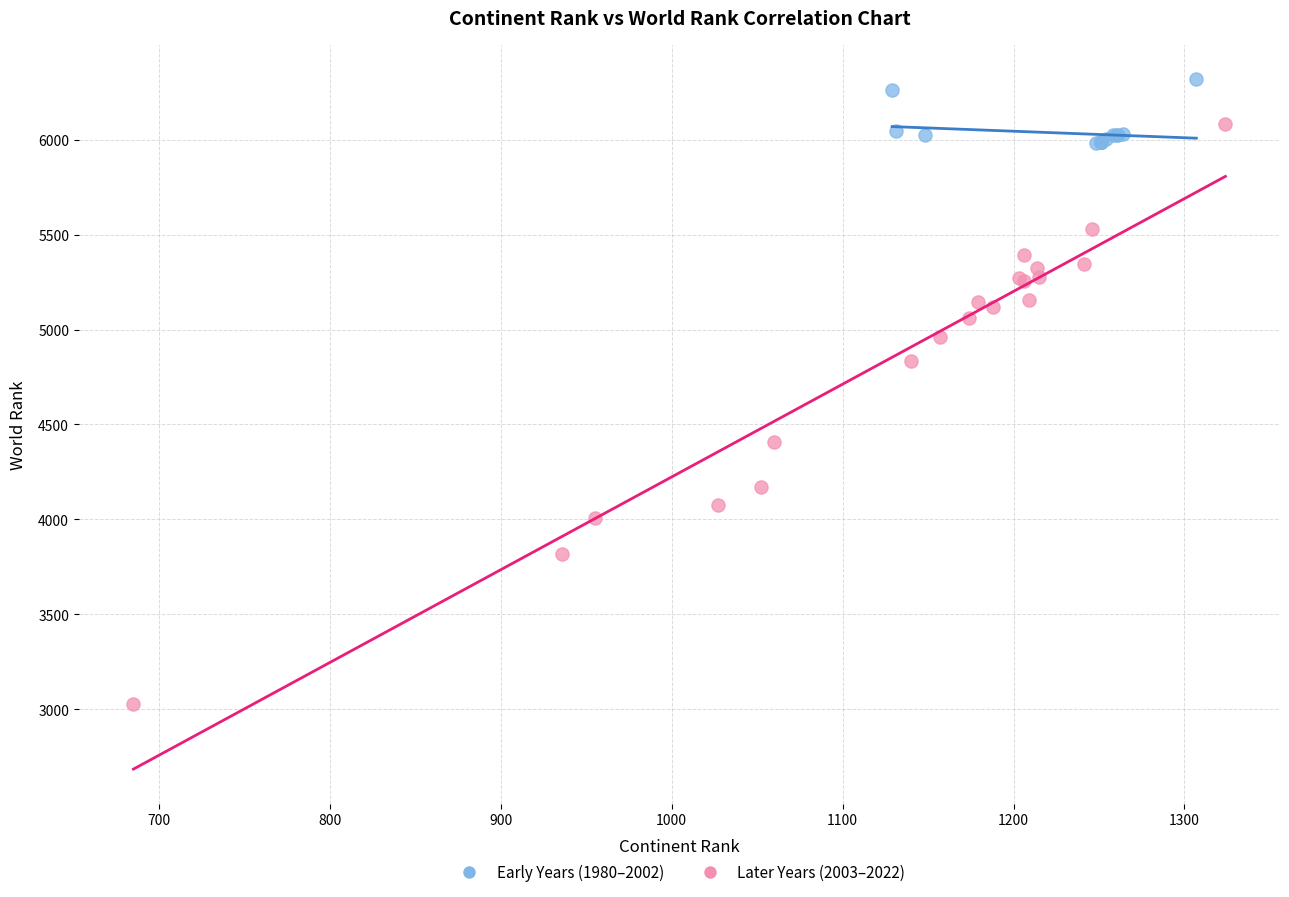

Which series contains the highest Y value?

Early Years (1980–2002)